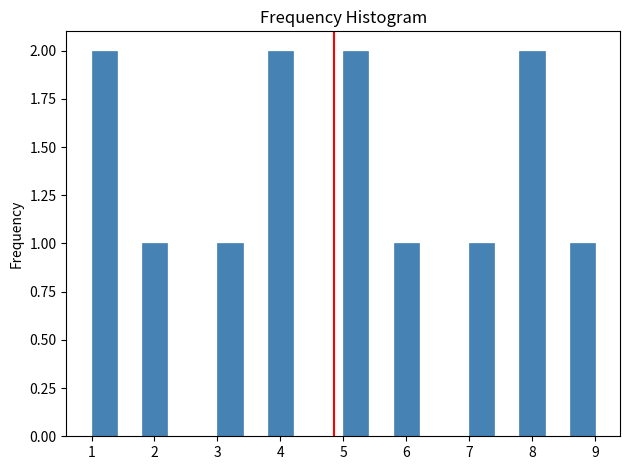

Reading left to right, list every bar in this chart as the range it spans on the x-axis followed by its height. The values are not printed on the chart, so give them approximately, as read against the axis.

1.0 to 1.4: 2
1.4 to 1.8: 0
1.8 to 2.2: 1
2.2 to 2.6: 0
2.6 to 3.0: 0
3.0 to 3.4: 1
3.4 to 3.8: 0
3.8 to 4.2: 2
4.2 to 4.6: 0
4.6 to 5.0: 0
5.0 to 5.4: 2
5.4 to 5.8: 0
5.8 to 6.2: 1
6.2 to 6.6: 0
6.6 to 7.0: 0
7.0 to 7.4: 1
7.4 to 7.8: 0
7.8 to 8.2: 2
8.2 to 8.6: 0
8.6 to 9.0: 1